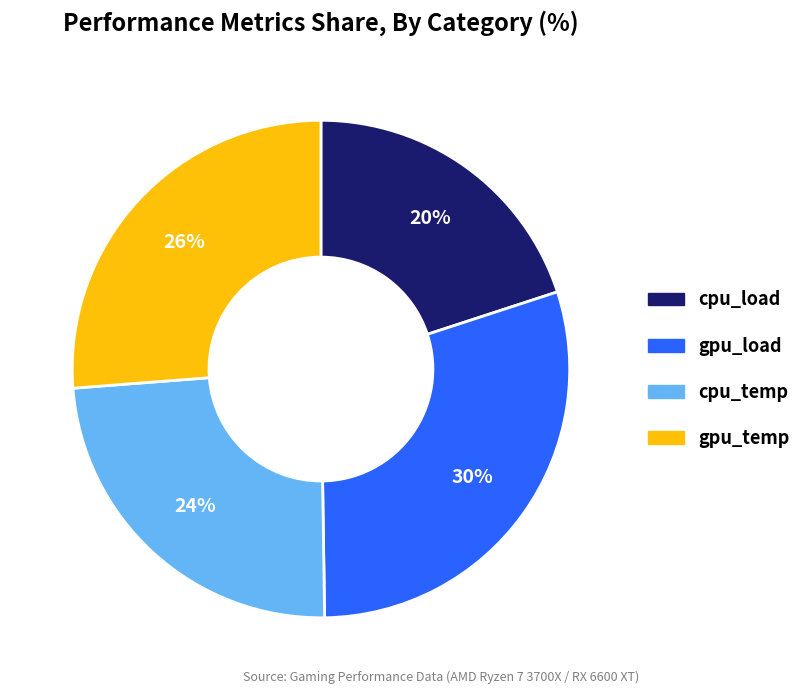

What percentage is the cpu_load slice, to the nearest percent?

20%